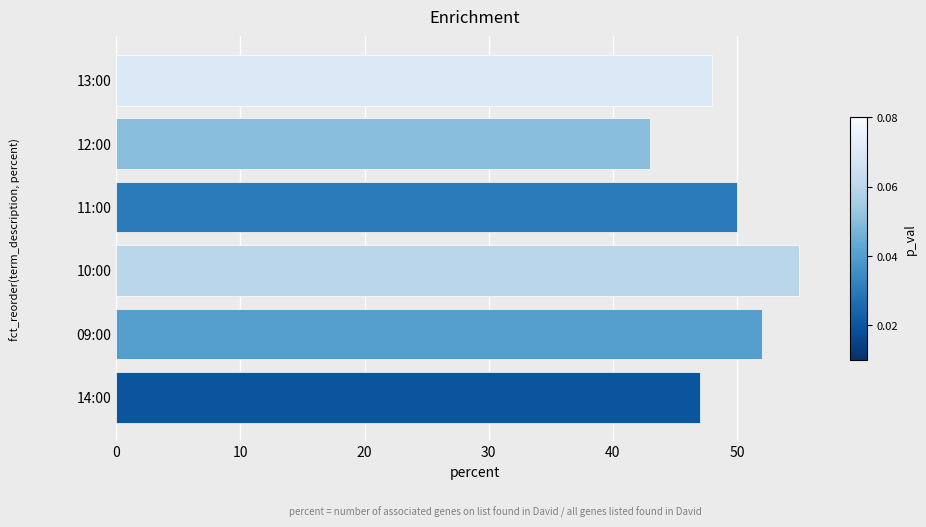

What is the approximate value at 09:00?

52